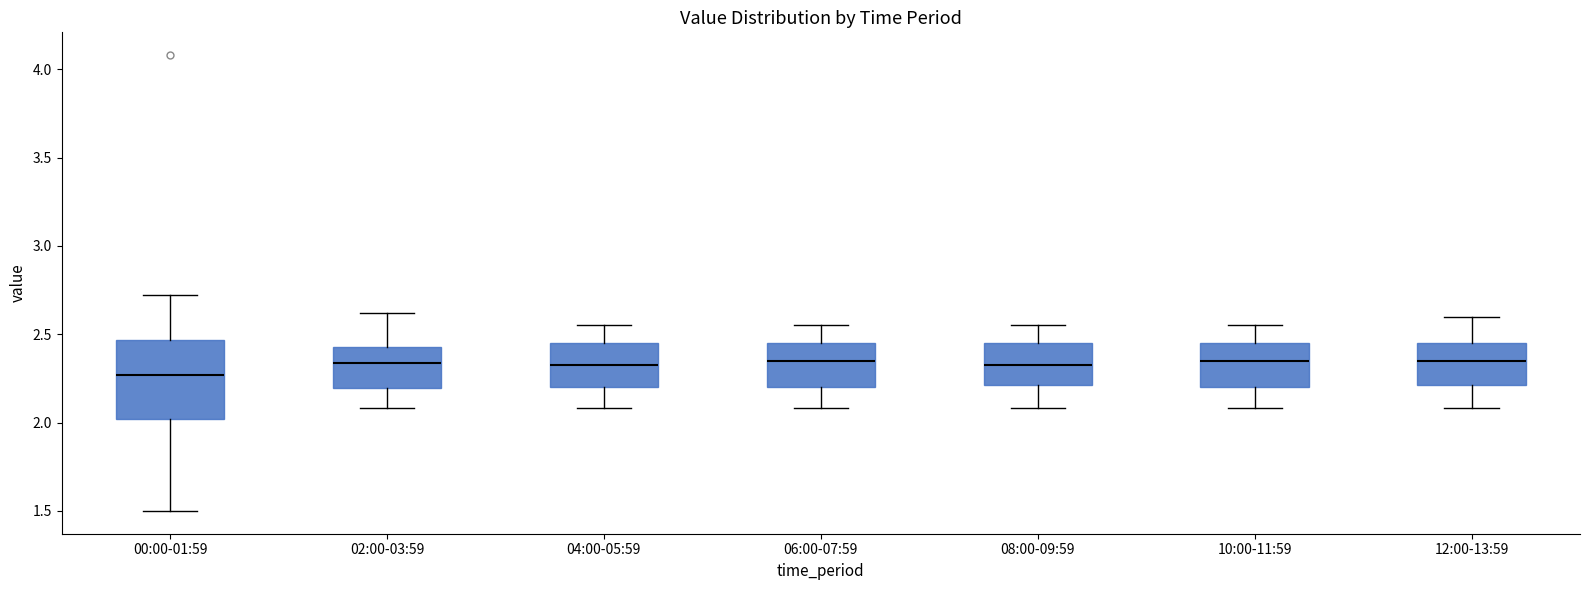

Where is the lower edge of the box for 08:00-09:59 on the y-axis? The values are not printed on the chart, so give them approximately, as read against the axis.

2.20